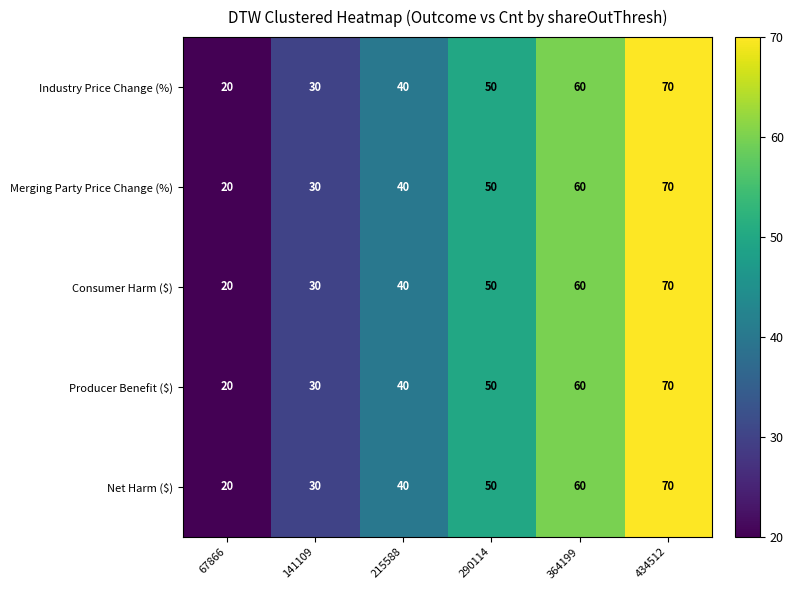

What is the difference between the second highest and second lowest values in the Industry Price Change (%) series?

30